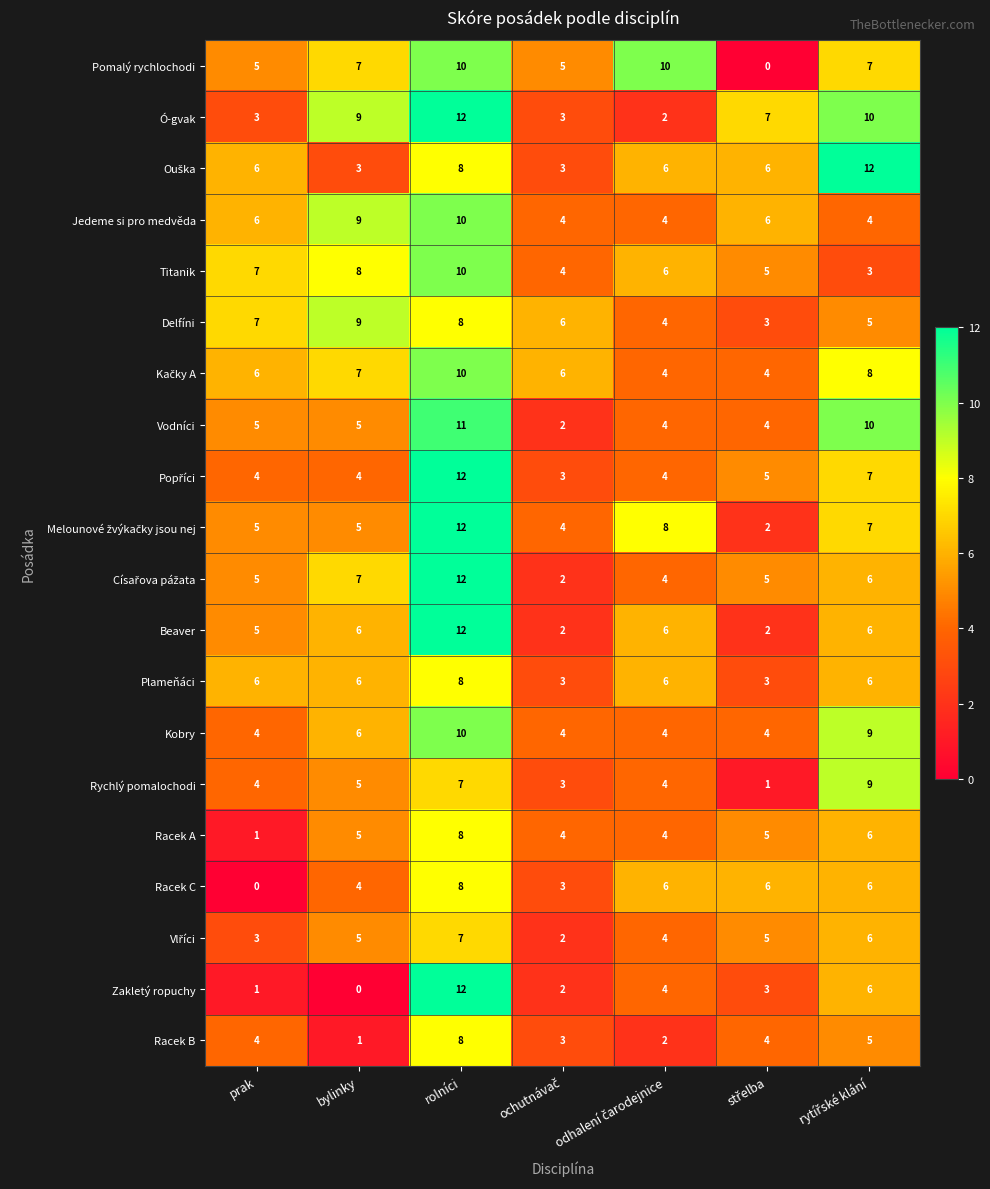

The Titanik series shows 10 at rolníci. True or false?

True